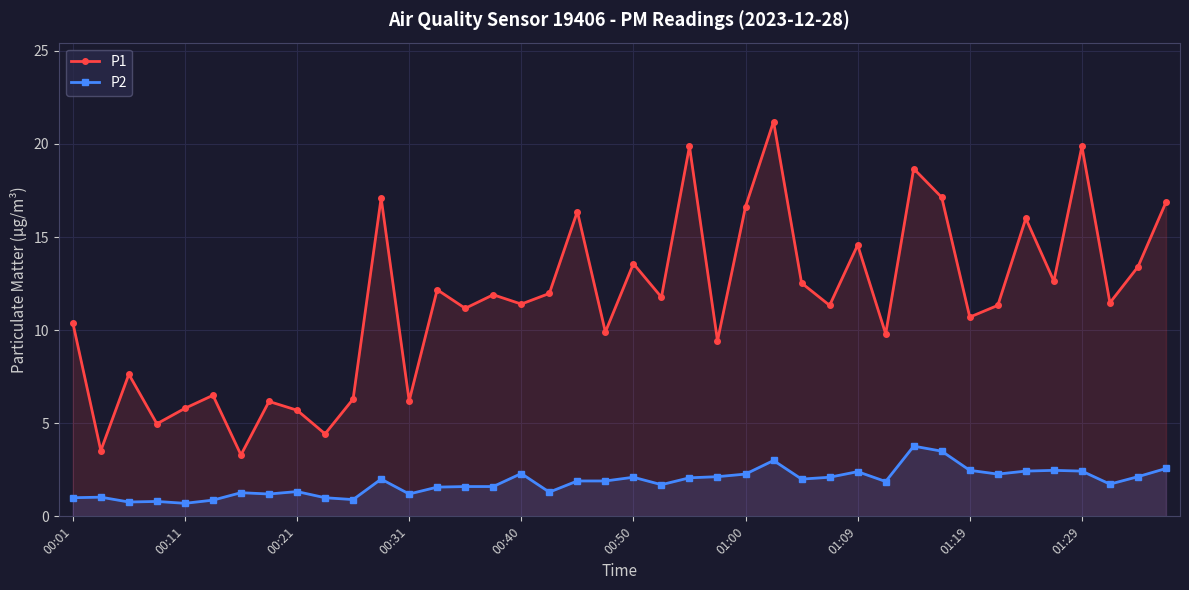

What are all the series names shown in the legend?

P1, P2